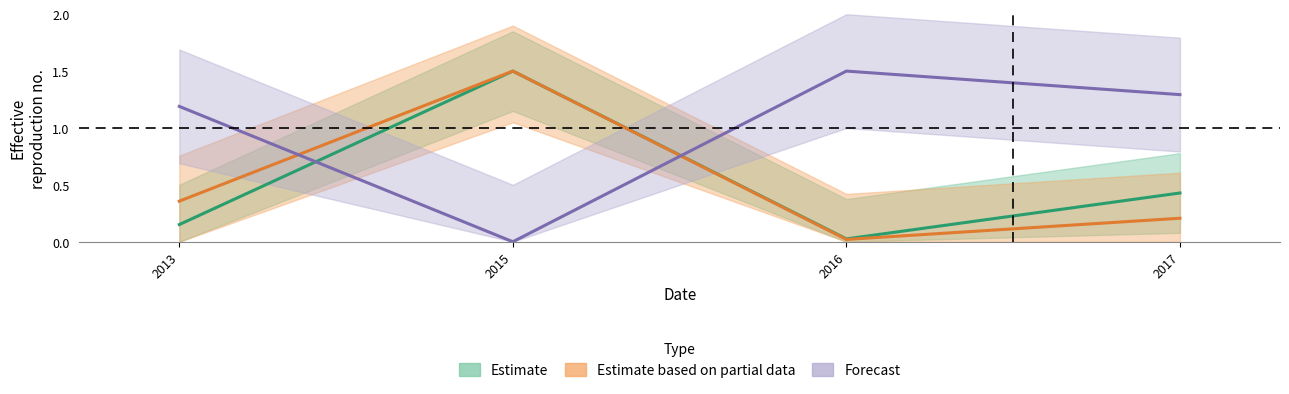

The value of Estimate at 2015 is 1.5. True or false?

True